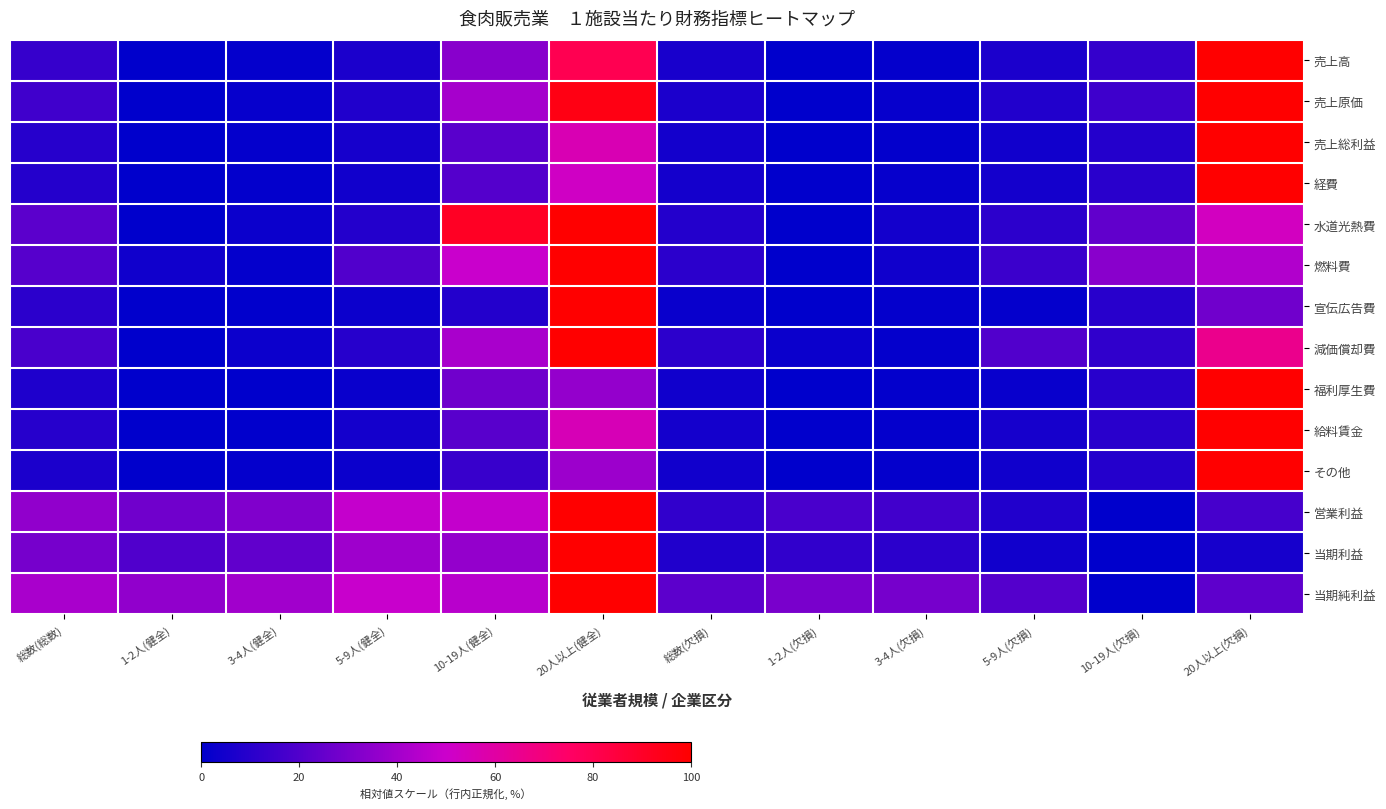

Reading left to right, extract all data points from this chart.

売上高: 総数(総数)=0.1	1-2人(健全)=0.0	3-4人(健全)=0.0	5-9人(健全)=0.1	10-19人(健全)=0.3	20人以上(健全)=0.8	総数(欠損)=0.1	1-2人(欠損)=0.0	3-4人(欠損)=0.0	5-9人(欠損)=0.1	10-19人(欠損)=0.1	20人以上(欠損)=1.0
売上原価: 総数(総数)=0.2	1-2人(健全)=0.0	3-4人(健全)=0.0	5-9人(健全)=0.1	10-19人(健全)=0.4	20人以上(健全)=1.0	総数(欠損)=0.1	1-2人(欠損)=0.0	3-4人(欠損)=0.0	5-9人(欠損)=0.1	10-19人(欠損)=0.2	20人以上(欠損)=1.0
売上総利益: 総数(総数)=0.1	1-2人(健全)=0.0	3-4人(健全)=0.0	5-9人(健全)=0.1	10-19人(健全)=0.2	20人以上(健全)=0.6	総数(欠損)=0.0	1-2人(欠損)=0.0	3-4人(欠損)=0.0	5-9人(欠損)=0.0	10-19人(欠損)=0.1	20人以上(欠損)=1.0
経費: 総数(総数)=0.1	1-2人(健全)=0.0	3-4人(健全)=0.0	5-9人(健全)=0.0	10-19人(健全)=0.2	20人以上(健全)=0.5	総数(欠損)=0.1	1-2人(欠損)=0.0	3-4人(欠損)=0.0	5-9人(欠損)=0.1	10-19人(欠損)=0.1	20人以上(欠損)=1.0
水道光熱費: 総数(総数)=0.2	1-2人(健全)=0.0	3-4人(健全)=0.0	5-9人(健全)=0.1	10-19人(健全)=0.9	20人以上(健全)=1.0	総数(欠損)=0.1	1-2人(欠損)=0.0	3-4人(欠損)=0.0	5-9人(欠損)=0.1	10-19人(欠損)=0.2	20人以上(欠損)=0.5
燃料費: 総数(総数)=0.2	1-2人(健全)=0.0	3-4人(健全)=0.0	5-9人(健全)=0.2	10-19人(健全)=0.5	20人以上(健全)=1.0	総数(欠損)=0.1	1-2人(欠損)=0.0	3-4人(欠損)=0.0	5-9人(欠損)=0.1	10-19人(欠損)=0.3	20人以上(欠損)=0.4
宣伝広告費: 総数(総数)=0.1	1-2人(健全)=0.0	3-4人(健全)=0.0	5-9人(健全)=0.0	10-19人(健全)=0.1	20人以上(健全)=1.0	総数(欠損)=0.0	1-2人(欠損)=0.0	3-4人(欠損)=0.0	5-9人(欠損)=0.0	10-19人(欠損)=0.1	20人以上(欠損)=0.3
減価償却費: 総数(総数)=0.2	1-2人(健全)=0.0	3-4人(健全)=0.0	5-9人(健全)=0.1	10-19人(健全)=0.4	20人以上(健全)=1.0	総数(欠損)=0.1	1-2人(欠損)=0.0	3-4人(欠損)=0.0	5-9人(欠損)=0.2	10-19人(欠損)=0.1	20人以上(欠損)=0.7
福利厚生費: 総数(総数)=0.1	1-2人(健全)=0.0	3-4人(健全)=0.0	5-9人(健全)=0.0	10-19人(健全)=0.3	20人以上(健全)=0.4	総数(欠損)=0.0	1-2人(欠損)=0.0	3-4人(欠損)=0.0	5-9人(欠損)=0.0	10-19人(欠損)=0.1	20人以上(欠損)=1.0
給料賃金: 総数(総数)=0.1	1-2人(健全)=0.0	3-4人(健全)=0.0	5-9人(健全)=0.1	10-19人(健全)=0.2	20人以上(健全)=0.6	総数(欠損)=0.1	1-2人(欠損)=0.0	3-4人(欠損)=0.0	5-9人(欠損)=0.1	10-19人(欠損)=0.1	20人以上(欠損)=1.0
その他: 総数(総数)=0.1	1-2人(健全)=0.0	3-4人(健全)=0.0	5-9人(健全)=0.0	10-19人(健全)=0.1	20人以上(健全)=0.4	総数(欠損)=0.0	1-2人(欠損)=0.0	3-4人(欠損)=0.0	5-9人(欠損)=0.0	10-19人(欠損)=0.1	20人以上(欠損)=1.0
営業利益: 総数(総数)=0.4	1-2人(健全)=0.3	3-4人(健全)=0.3	5-9人(健全)=0.5	10-19人(健全)=0.5	20人以上(健全)=1.0	総数(欠損)=0.1	1-2人(欠損)=0.2	3-4人(欠損)=0.2	5-9人(欠損)=0.1	10-19人(欠損)=0.0	20人以上(欠損)=0.2
当期利益: 総数(総数)=0.3	1-2人(健全)=0.2	3-4人(健全)=0.2	5-9人(健全)=0.4	10-19人(健全)=0.4	20人以上(健全)=1.0	総数(欠損)=0.1	1-2人(欠損)=0.1	3-4人(欠損)=0.1	5-9人(欠損)=0.0	10-19人(欠損)=0.0	20人以上(欠損)=0.1
当期純利益: 総数(総数)=0.4	1-2人(健全)=0.4	3-4人(健全)=0.4	5-9人(健全)=0.5	10-19人(健全)=0.5	20人以上(健全)=1.0	総数(欠損)=0.2	1-2人(欠損)=0.3	3-4人(欠損)=0.3	5-9人(欠損)=0.2	10-19人(欠損)=0.0	20人以上(欠損)=0.2